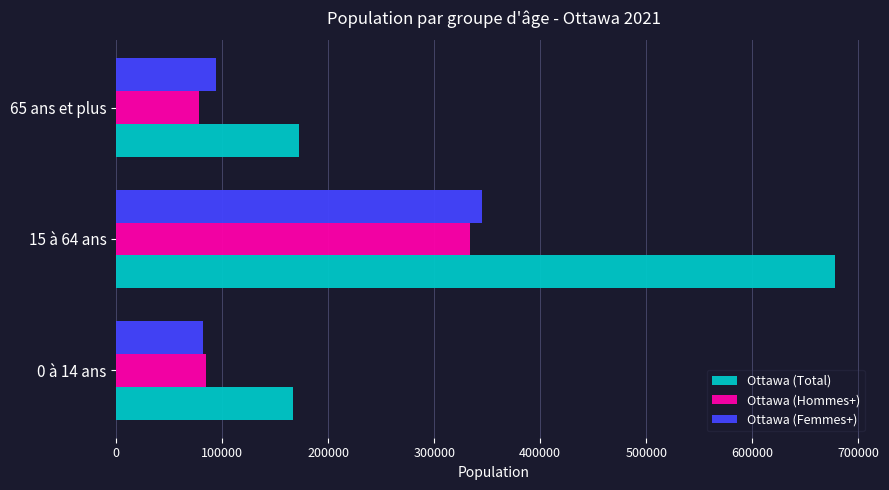

Which series has the largest range (max minus min)?

Ottawa (Total)